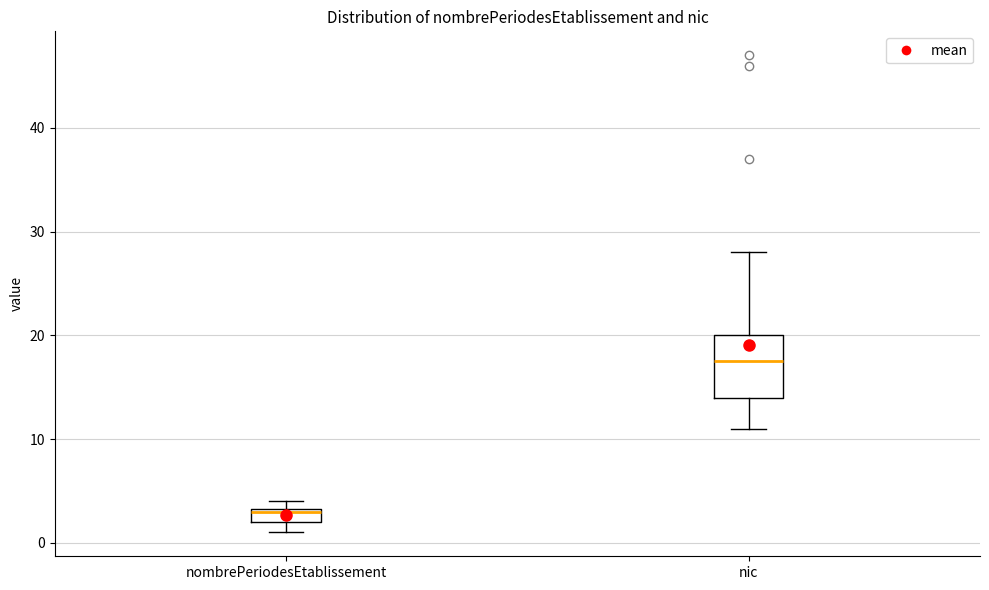

Where is the upper edge of the box for nic on the y-axis? The values are not printed on the chart, so give them approximately, as read against the axis.

20